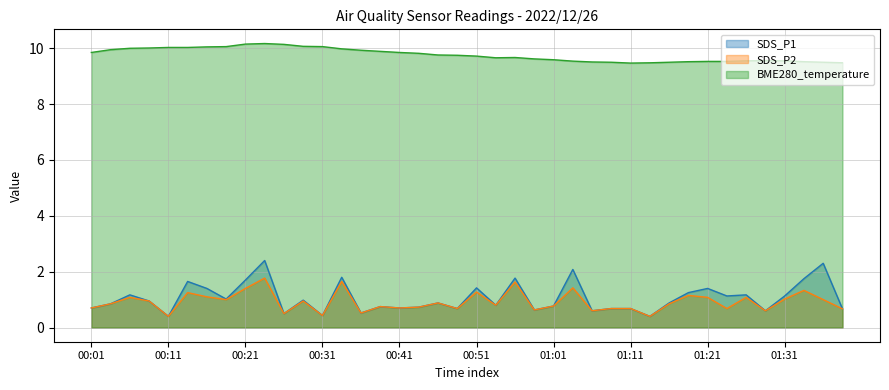

Does the chart display data point markers on the line(s)?

No